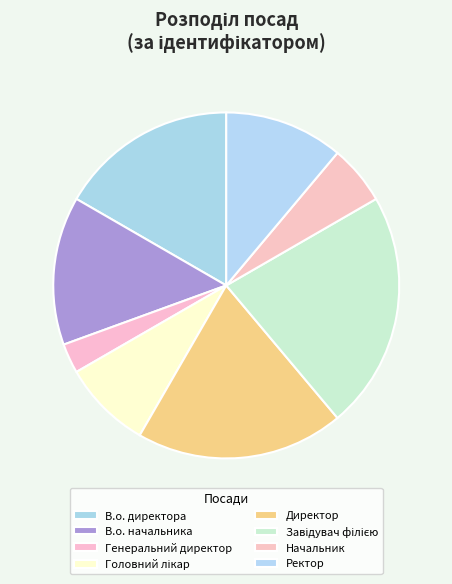

Is it true that Генеральний директор is 8% of the pie?

False